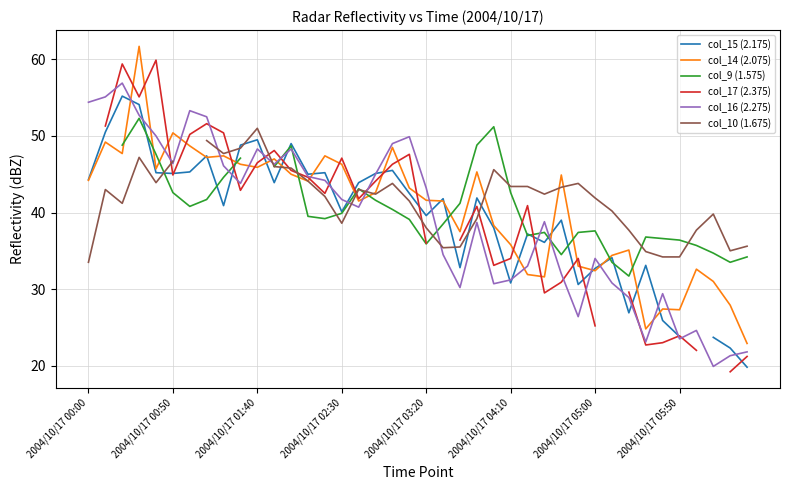

How many values in the col_14 (2.075) series are below 43?

20